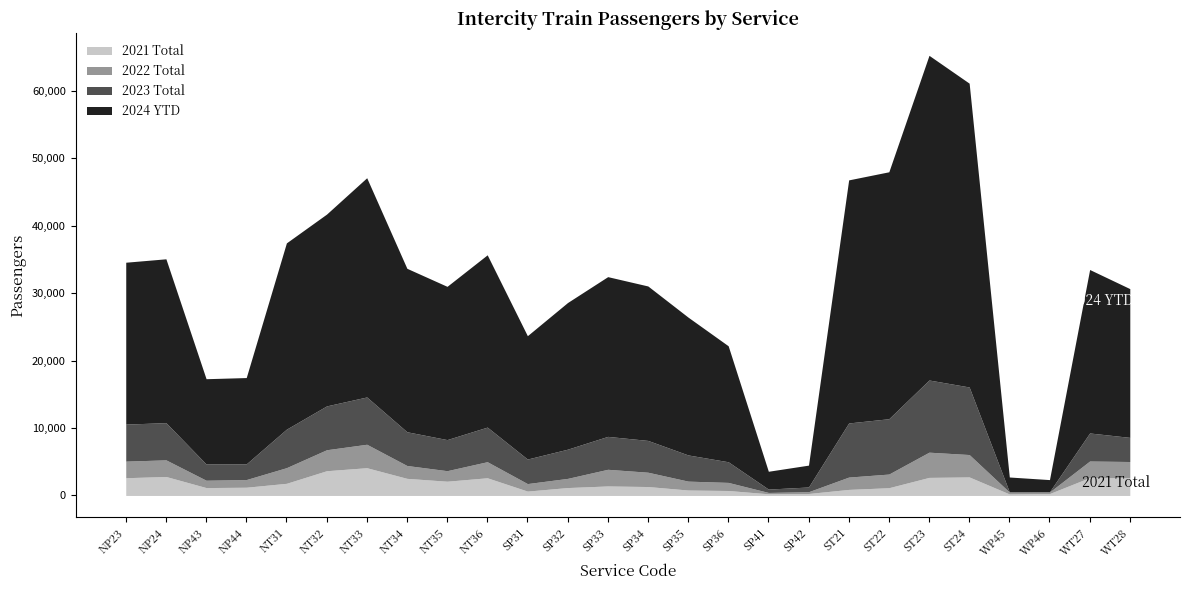

Read the 2023 Total value at NP44.

2323